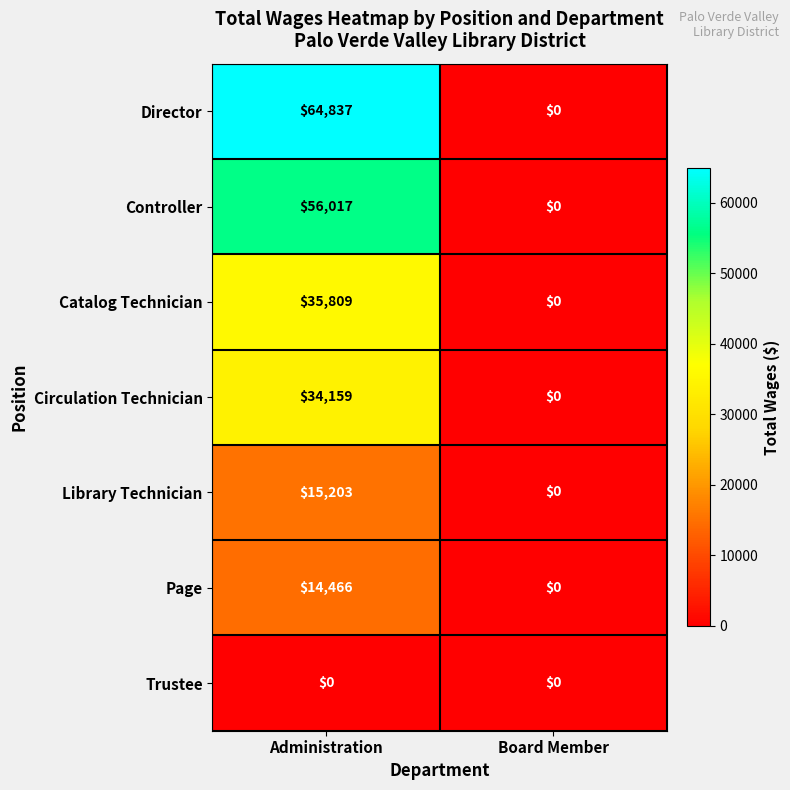

Reading right to left, what are all the values shown in this chart?

Director: Board Member=0	Administration=64837
Controller: Board Member=0	Administration=56017
Catalog Technician: Board Member=0	Administration=35809
Circulation Technician: Board Member=0	Administration=34159
Library Technician: Board Member=0	Administration=15203
Page: Board Member=0	Administration=14466
Trustee: Board Member=0	Administration=0